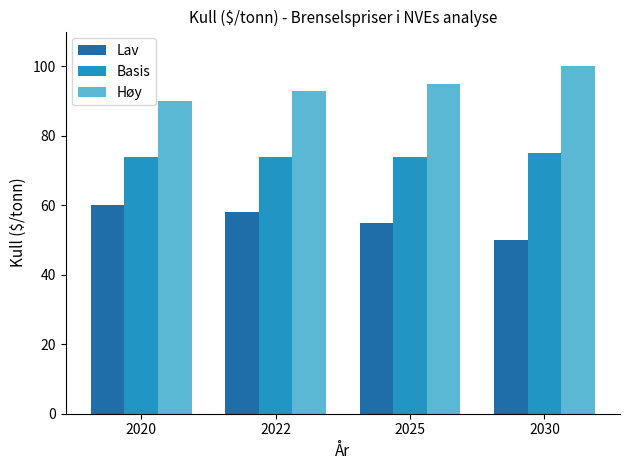

Rank the series by their maximum value, from highest to lowest.

Høy, Basis, Lav